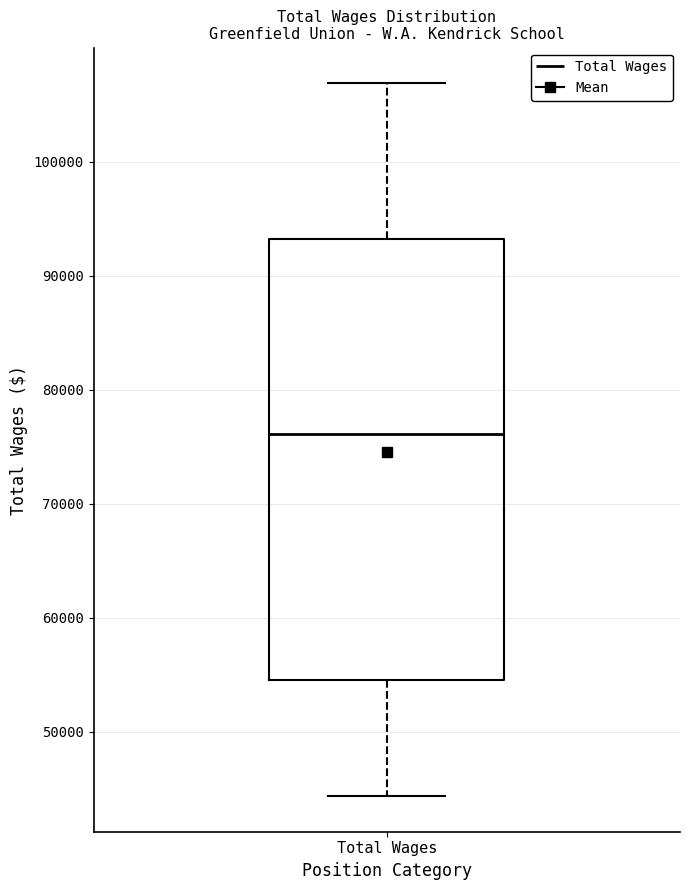

Transcribe this box plot: give where the median line is, the range the box spans, and where the two whiskers end, as read against the y-axis. The values are not printed on the chart, so give them approximately, as read against the axis.

median 76000, box 55000 to 93000, whiskers 44000 to 107000